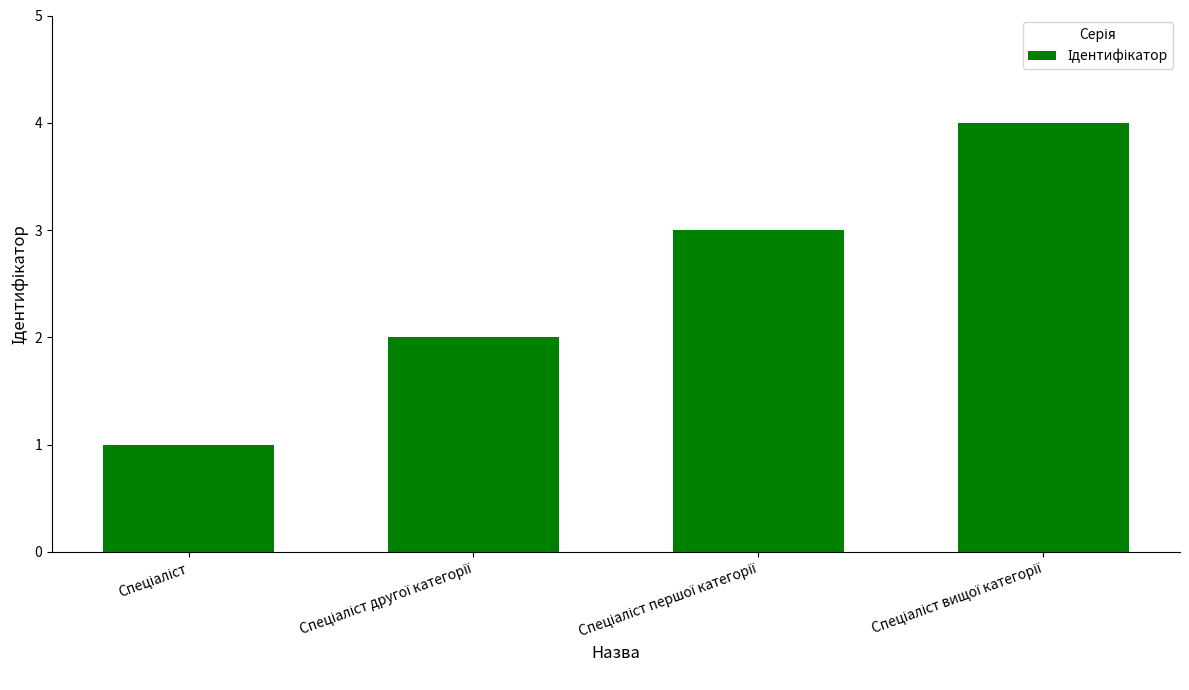

What is the greatest value displayed?

4